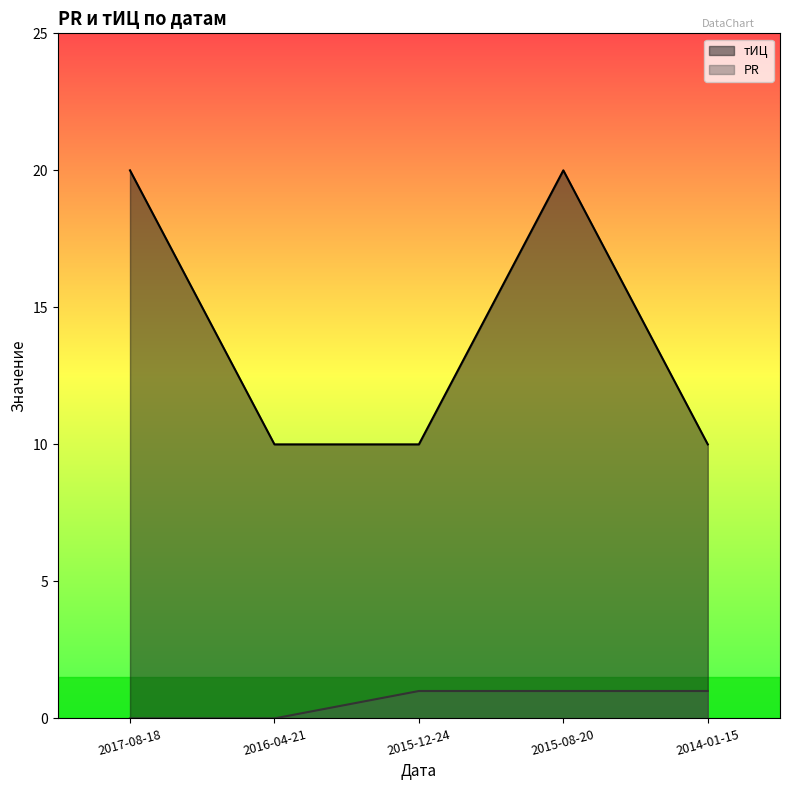

List the labels in order of тИЦ value, largest first.

2017-08-18, 2015-08-20, 2016-04-21, 2015-12-24, 2014-01-15